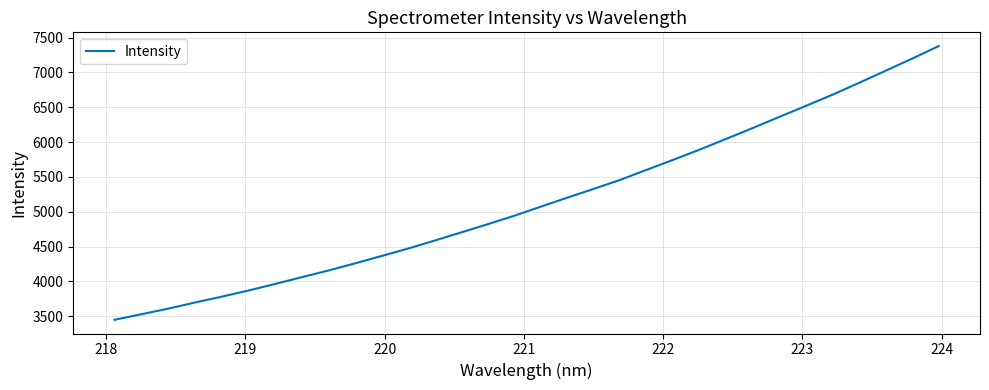

What is the difference between the maximum and minimum values?

3929.3